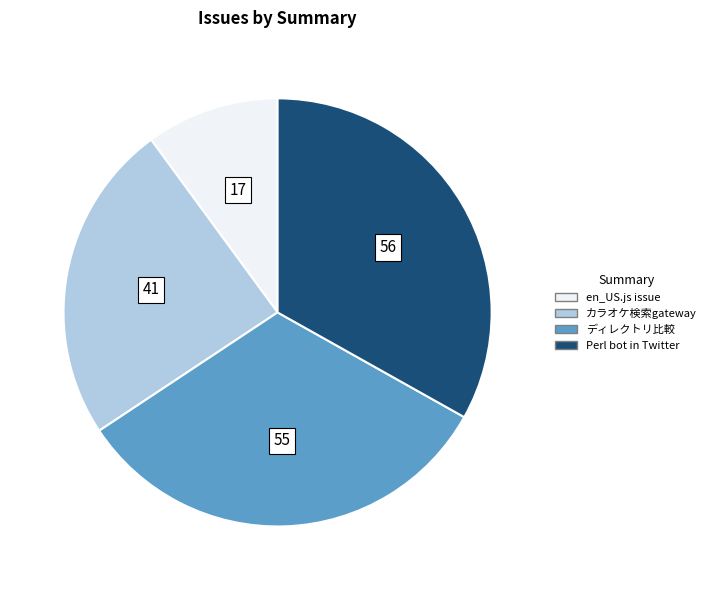

Is there any slice that represents more than half of the pie?

No